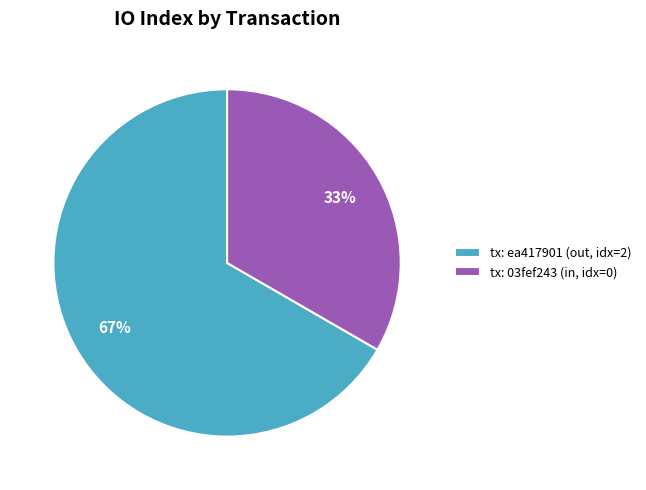

Between tx: ea417901 (out, idx=2) and tx: 03fef243 (in, idx=0), which is larger?

tx: ea417901 (out, idx=2)